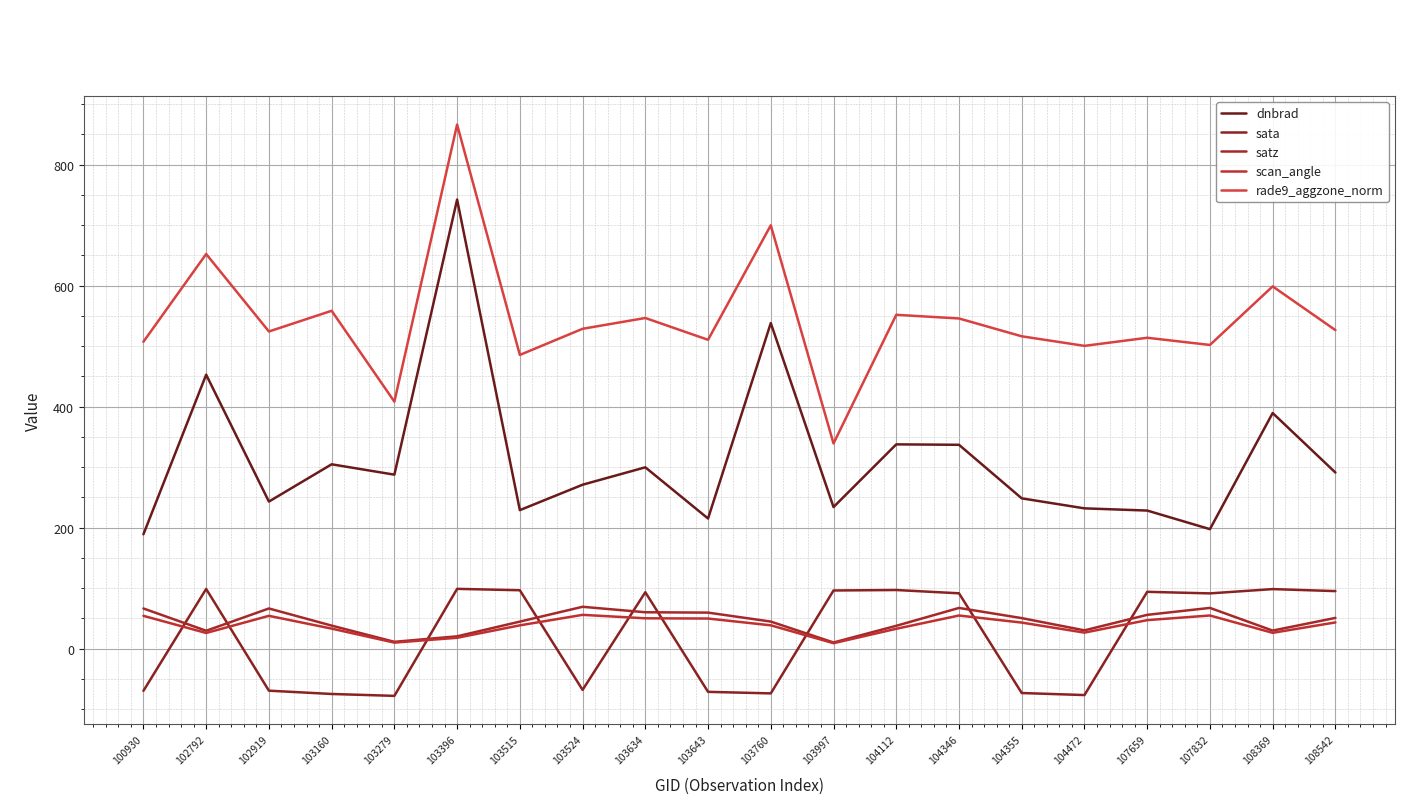

How many categories are shown in the chart?

20